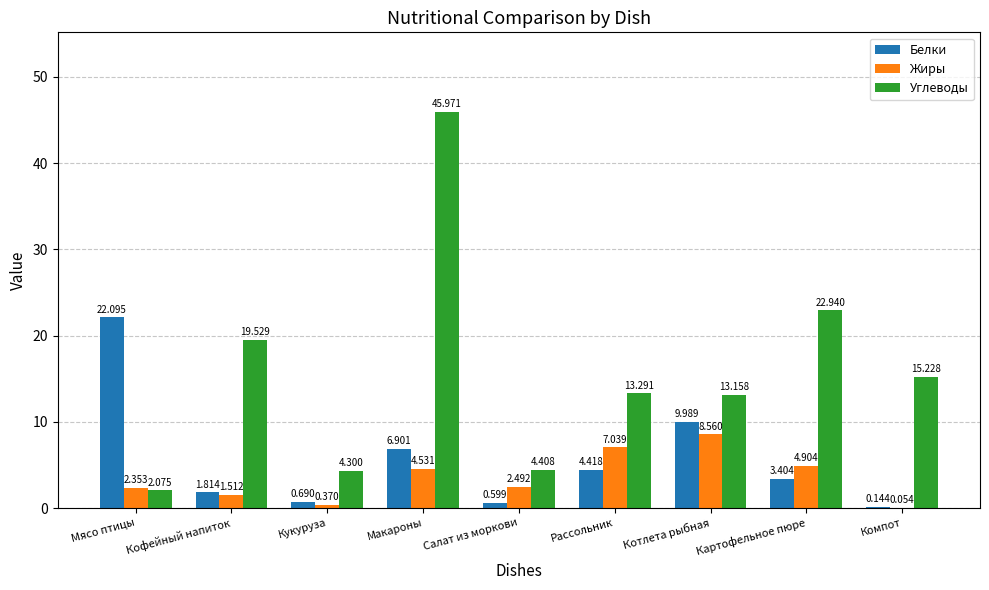

How many groups of bars are there?

9